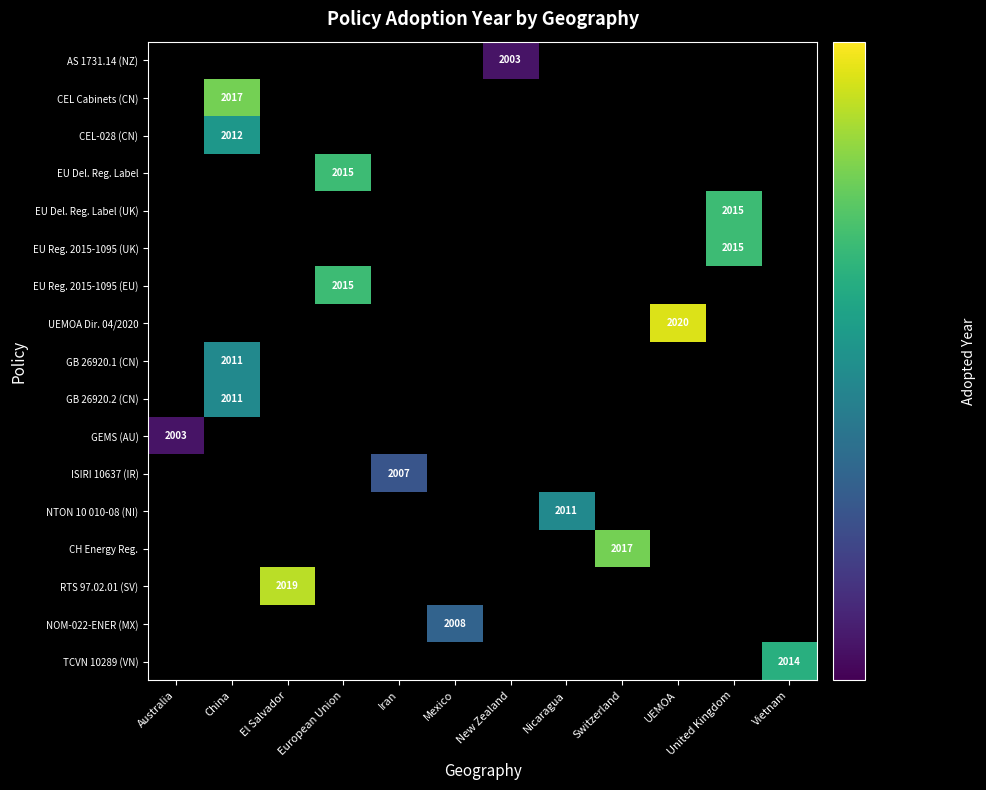

The value of EU Reg. 2015-1095 (UK) at United Kingdom is 2015. True or false?

True